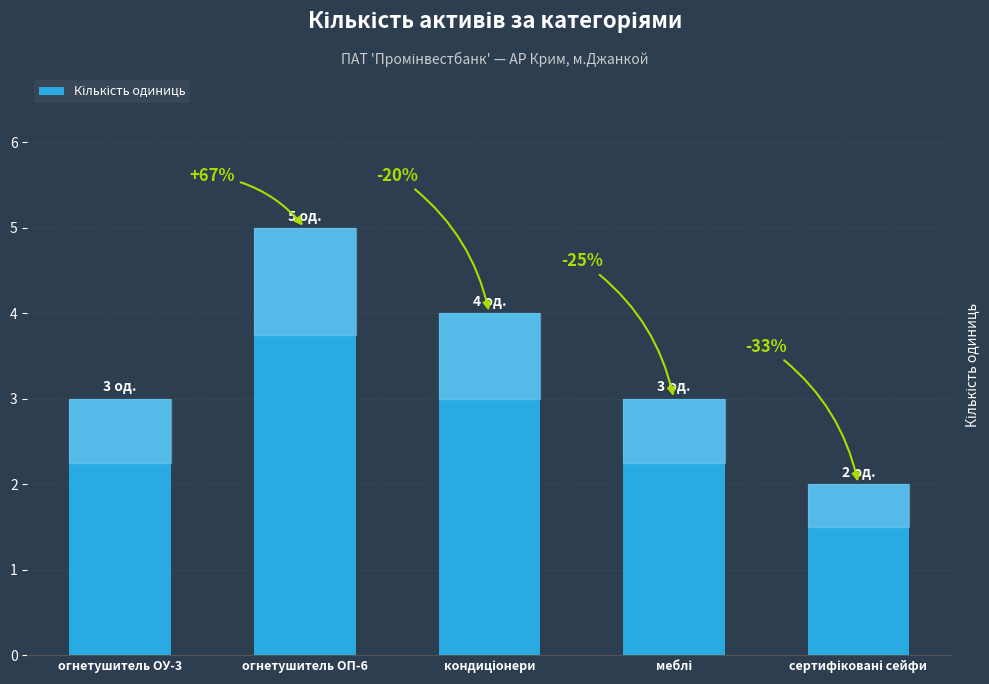

Where does the data first go above 3?

огнетушитель ОП-6